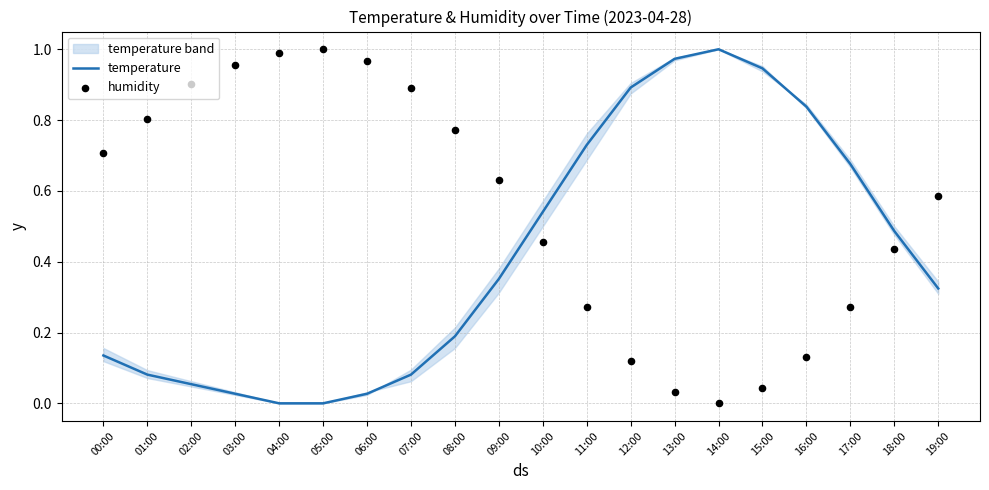

Which series has the largest total across all categories?

humidity